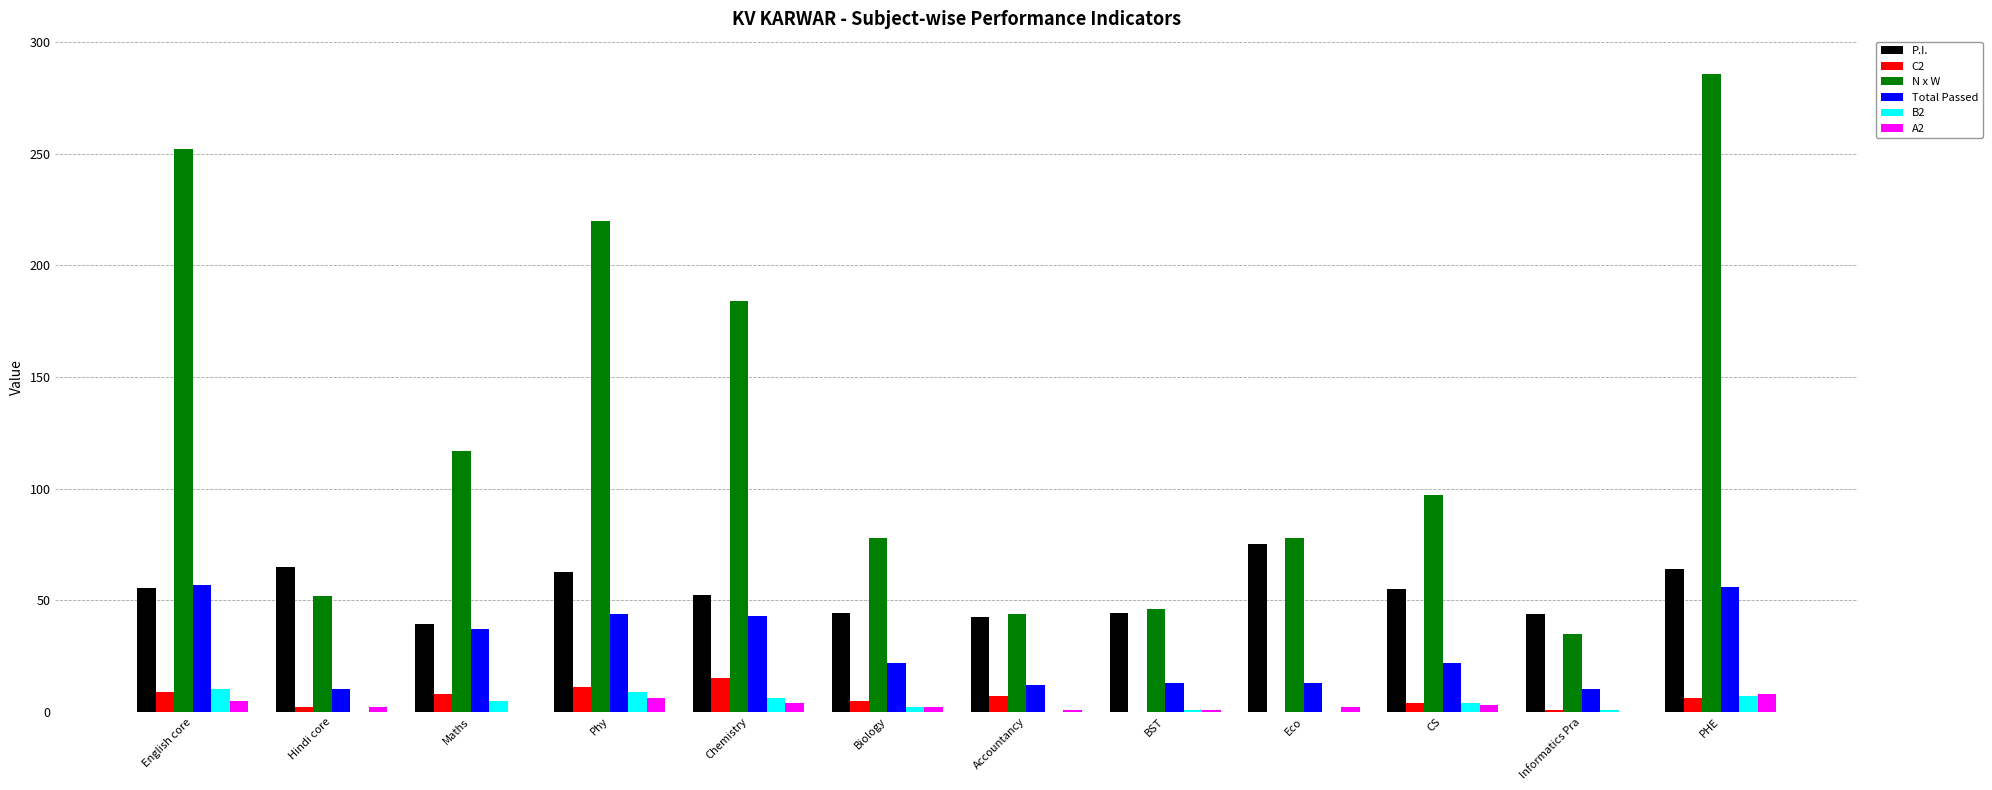

Which series has the largest range (max minus min)?

N x W